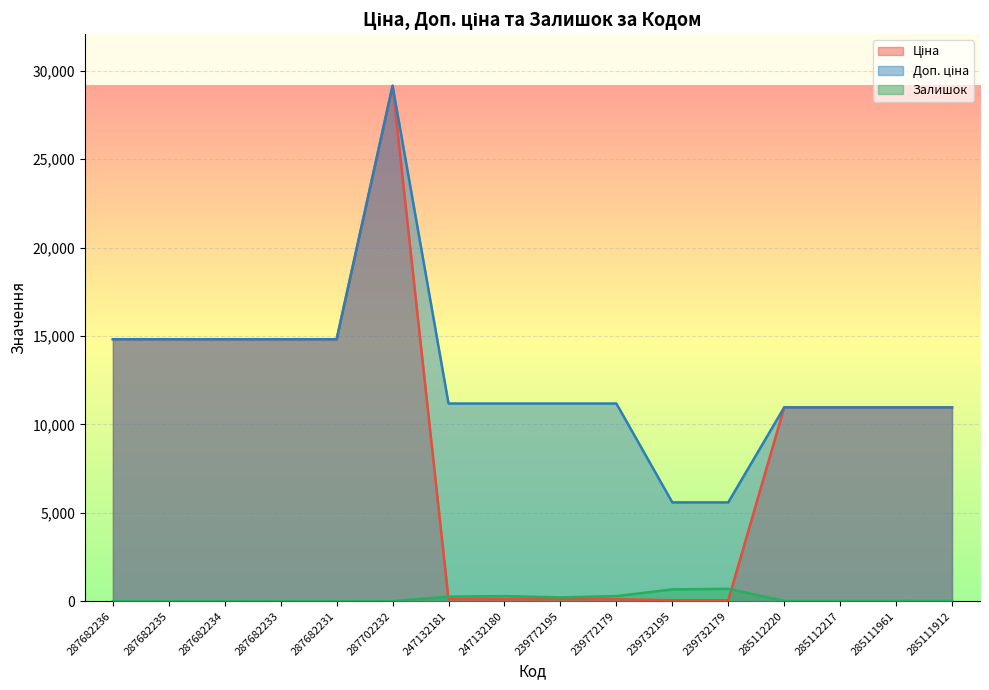

How many interior local peaks does the Ціна series have?

1